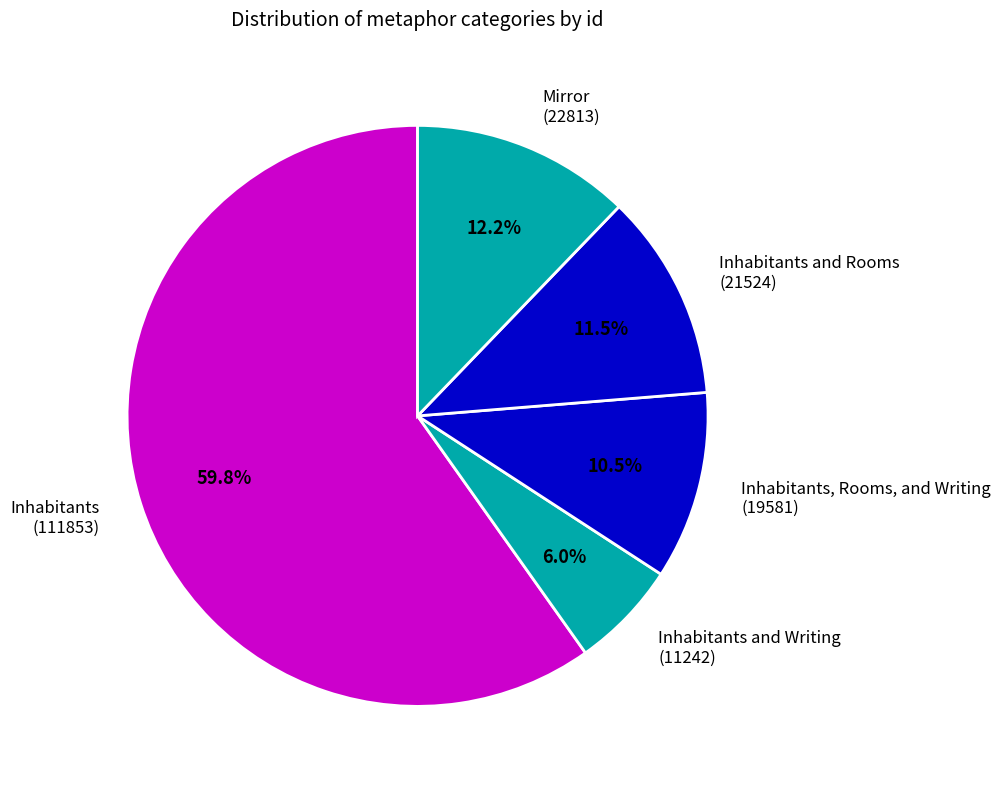

Approximately how many times larger is the value at Inhabitants, Rooms, and Writing (19581) compared to Mirror (22813)?

0.9